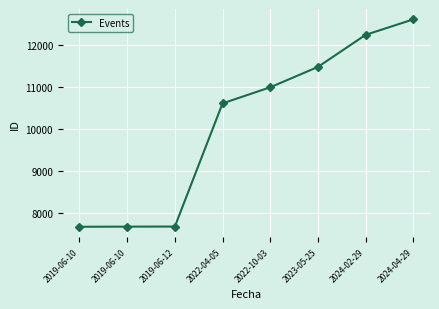

Rank the categories by value from lowest to highest.

2019-06-10, 2019-06-10, 2019-06-12, 2022-04-05, 2022-10-03, 2023-05-25, 2024-02-29, 2024-04-29